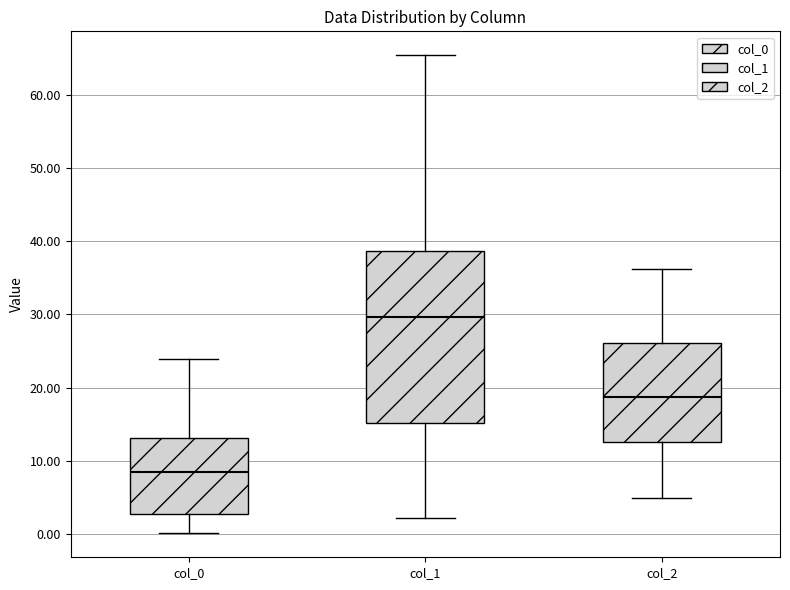

Reading left to right, transcribe this box plot: for each box, give where its median line is, the range the box spans, and where its two whiskers end, as read against the y-axis. The values are not printed on the chart, so give them approximately, as read against the axis.

col_0: median 8, box 3 to 13, whiskers 0 to 24
col_1: median 30, box 15 to 39, whiskers 2 to 65
col_2: median 19, box 13 to 26, whiskers 5 to 36